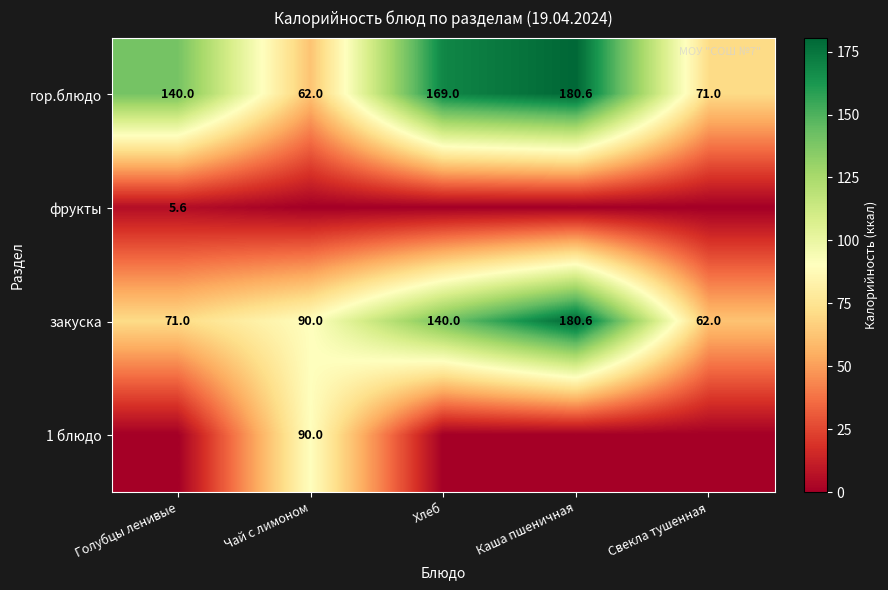

Where is закуска nearest to the value 121?

Хлеб